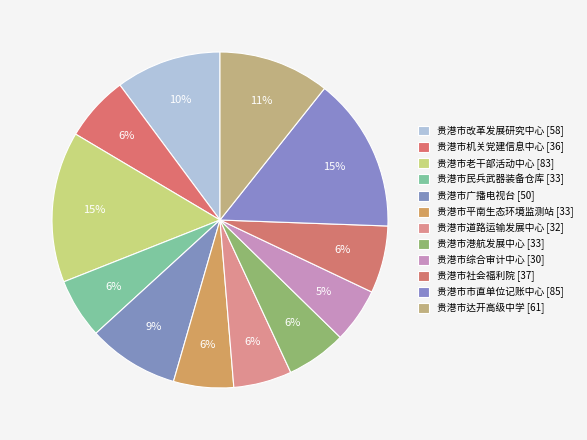

True or false: 贵港市市直单位记账中心 accounts for 15% of the total.

True